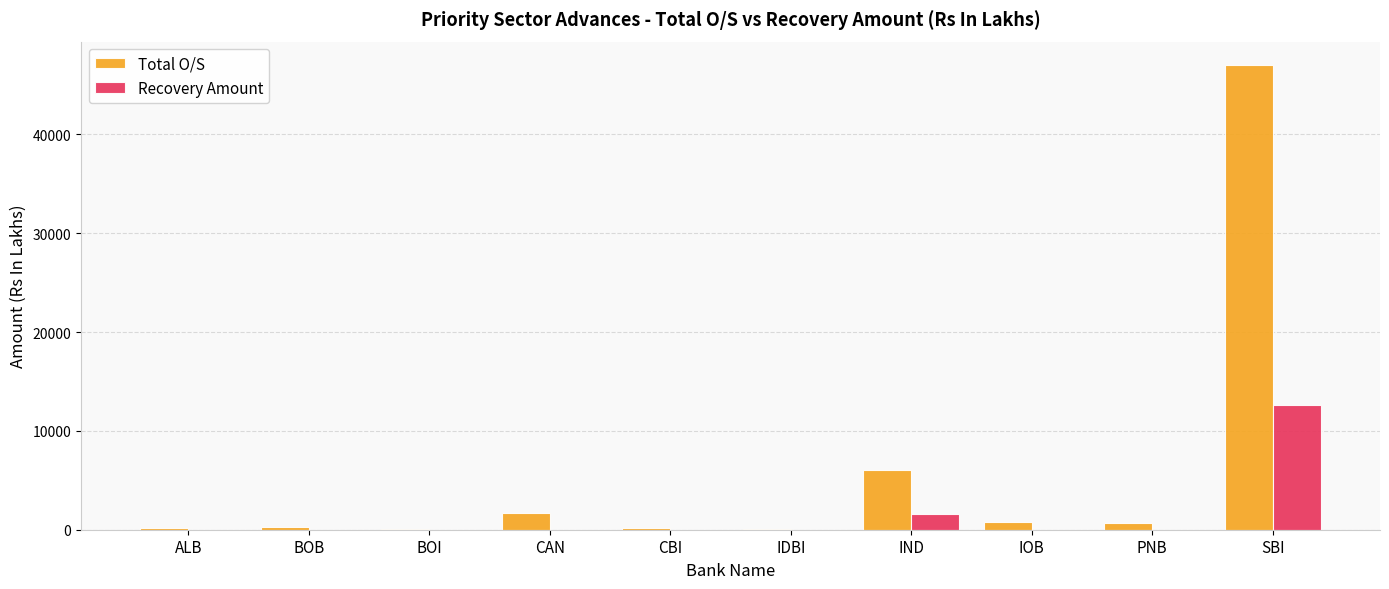

Does the chart contain stacked bars?

No